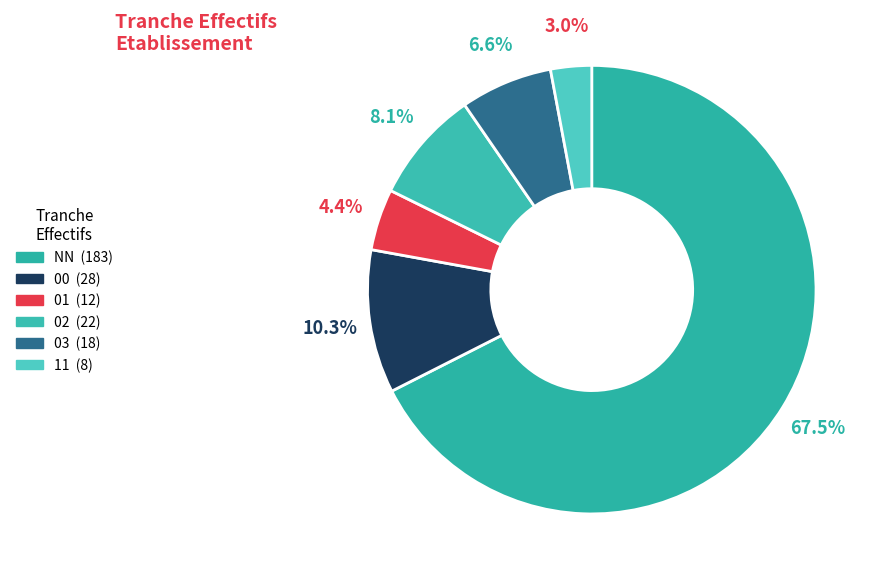

What percentage is NOT represented by 01?

95.6%